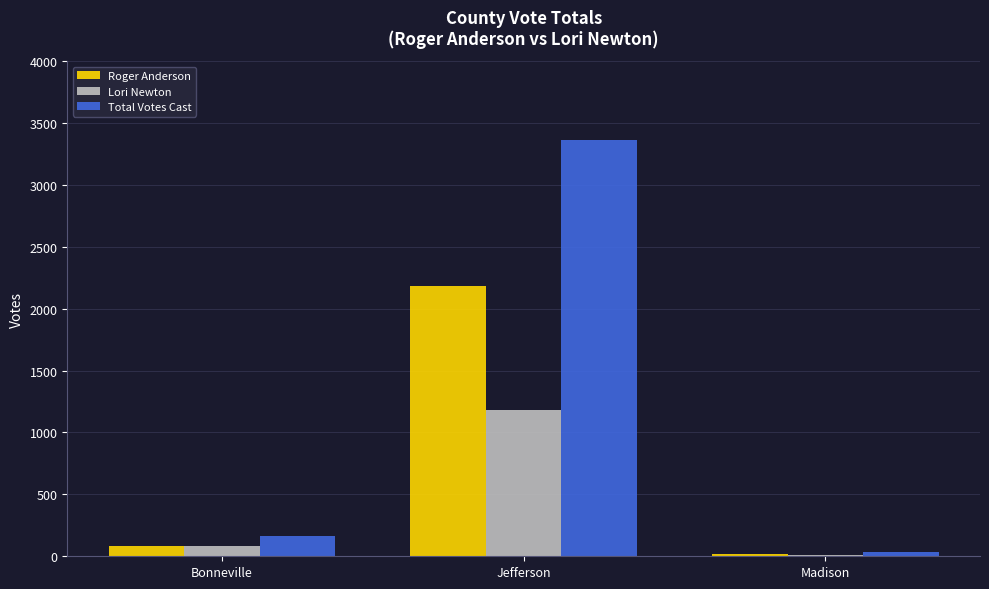

Reading left to right, what are all the values shown in this chart?

Roger Anderson: 82	2183	21
Lori Newton: 79	1181	10
Total Votes Cast: 161	3364	31